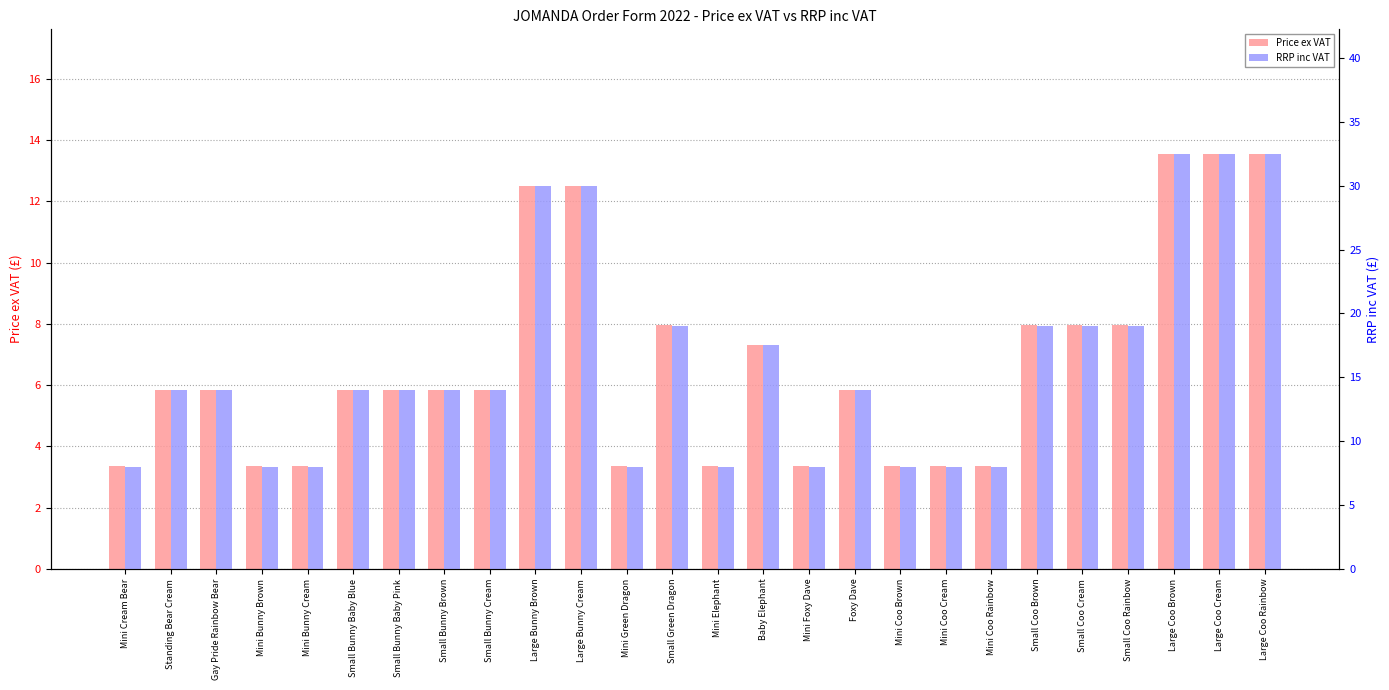

Reading left to right, list all the values displayed in this chart.

Price ex VAT: Mini Cream Bear=3.4	Standing Bear Cream=5.8	Gay Pride Rainbow Bear=5.8	Mini Bunny Brown=3.4	Mini Bunny Cream=3.4	Small Bunny Baby Blue=5.8	Small Bunny Baby Pink=5.8	Small Bunny Brown=5.8	Small Bunny Cream=5.8	Large Bunny Brown=12.5	Large Bunny Cream=12.5	Mini Green Dragon=3.4	Small Green Dragon=8.0	Mini Elephant=3.4	Baby Elephant=7.3	Mini Foxy Dave=3.4	Foxy Dave=5.8	Mini Coo Brown=3.4	Mini Coo Cream=3.4	Mini Coo Rainbow=3.4	Small Coo Brown=8.0	Small Coo Cream=8.0	Small Coo Rainbow=8.0	Large Coo Brown=13.6	Large Coo Cream=13.6	Large Coo Rainbow=13.6
RRP inc VAT: Mini Cream Bear=8.0	Standing Bear Cream=14.0	Gay Pride Rainbow Bear=14.0	Mini Bunny Brown=8.0	Mini Bunny Cream=8.0	Small Bunny Baby Blue=14.0	Small Bunny Baby Pink=14.0	Small Bunny Brown=14.0	Small Bunny Cream=14.0	Large Bunny Brown=30.0	Large Bunny Cream=30.0	Mini Green Dragon=8.0	Small Green Dragon=19.0	Mini Elephant=8.0	Baby Elephant=17.5	Mini Foxy Dave=8.0	Foxy Dave=14.0	Mini Coo Brown=8.0	Mini Coo Cream=8.0	Mini Coo Rainbow=8.0	Small Coo Brown=19.0	Small Coo Cream=19.0	Small Coo Rainbow=19.0	Large Coo Brown=32.5	Large Coo Cream=32.5	Large Coo Rainbow=32.5